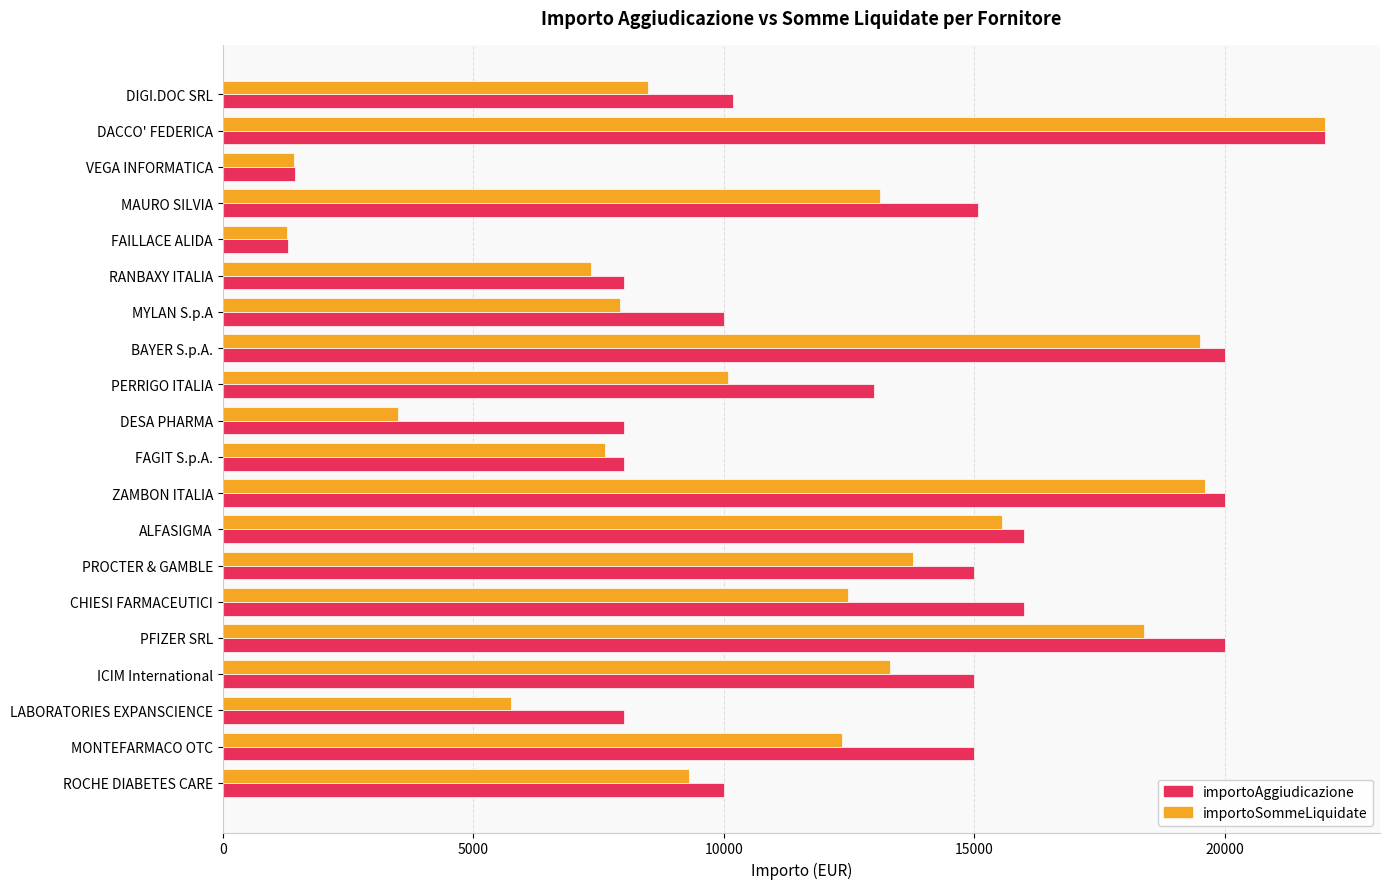

What is the maximum value shown in the chart?

22000.0